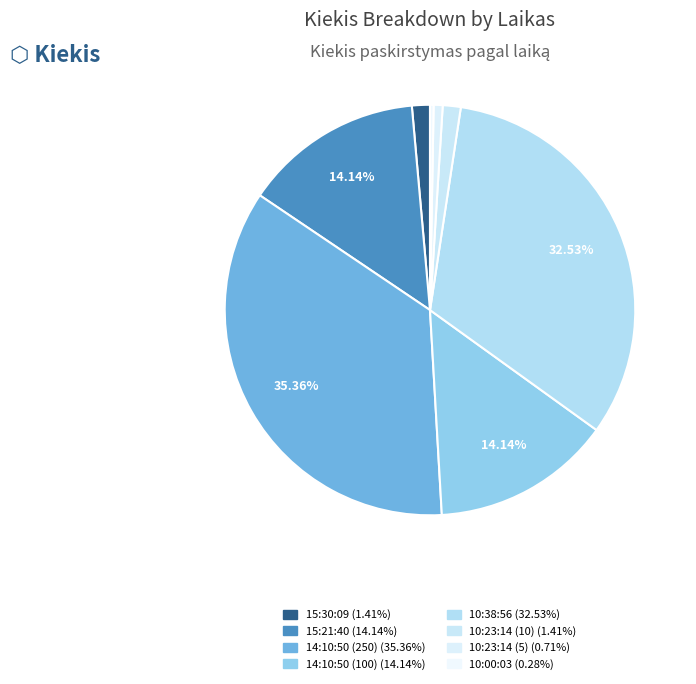

To the nearest percent, what portion does 15:30:09 represent?

1%